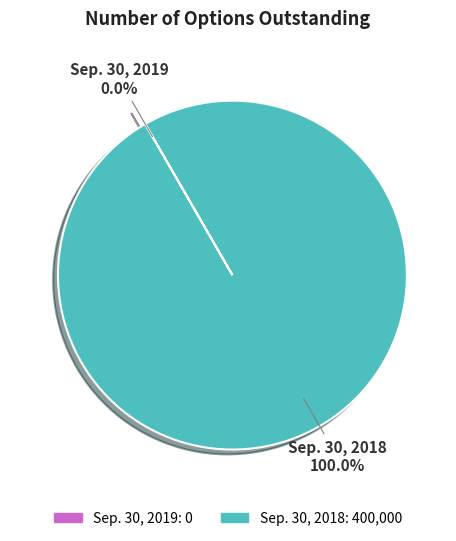

Does Sep. 30, 2018 account for over 50% of the chart?

Yes